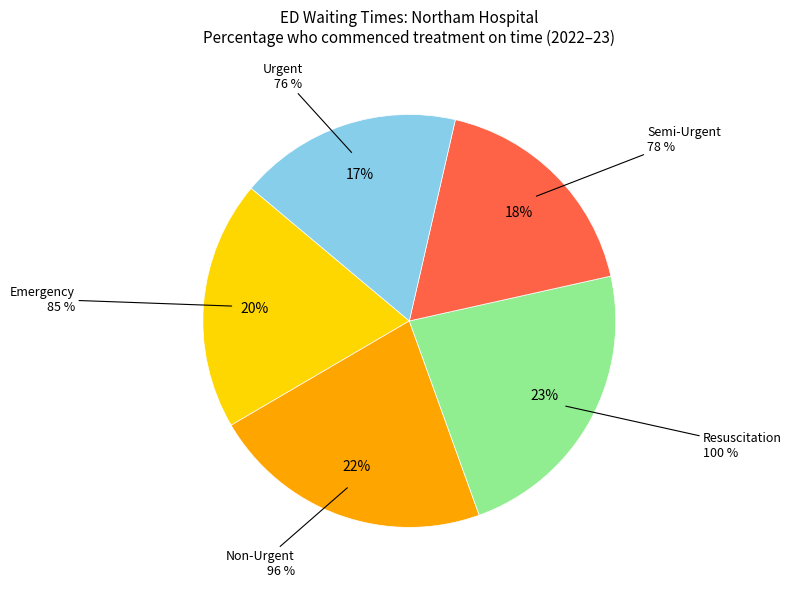

True or false: Semi-Urgent accounts for 6% of the total.

False